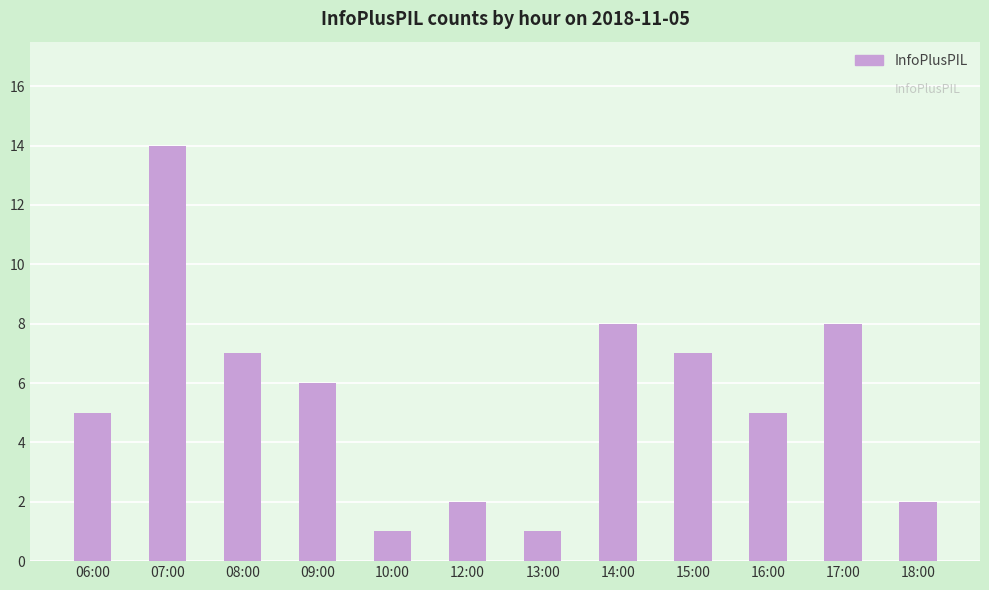

What is the ratio of the value at 13:00 to the value at 12:00?

0.5